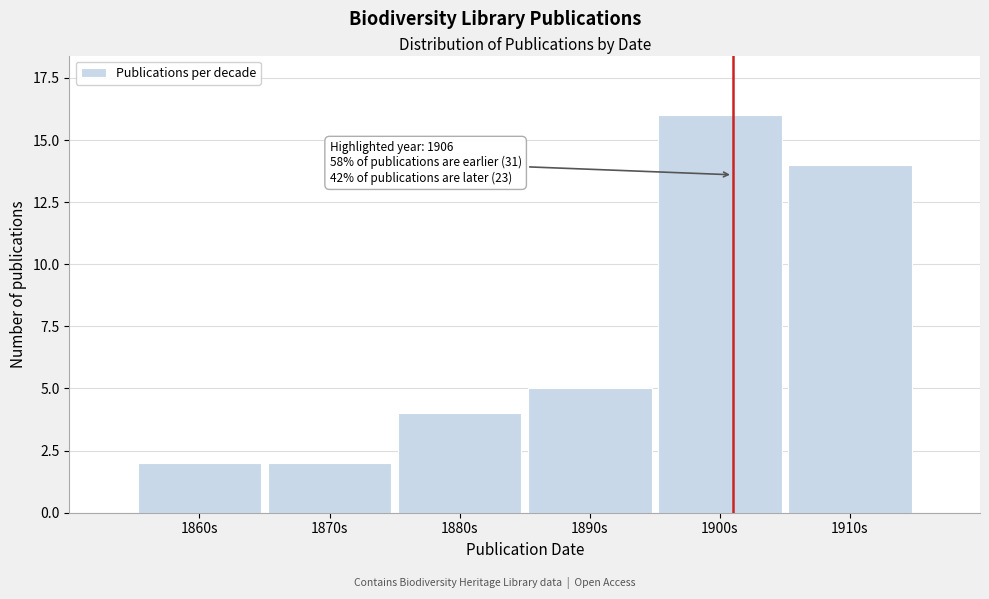

Reading left to right, extract all data points from this chart.

1860s=2	1870s=2	1880s=4	1890s=5	1900s=16	1910s=14